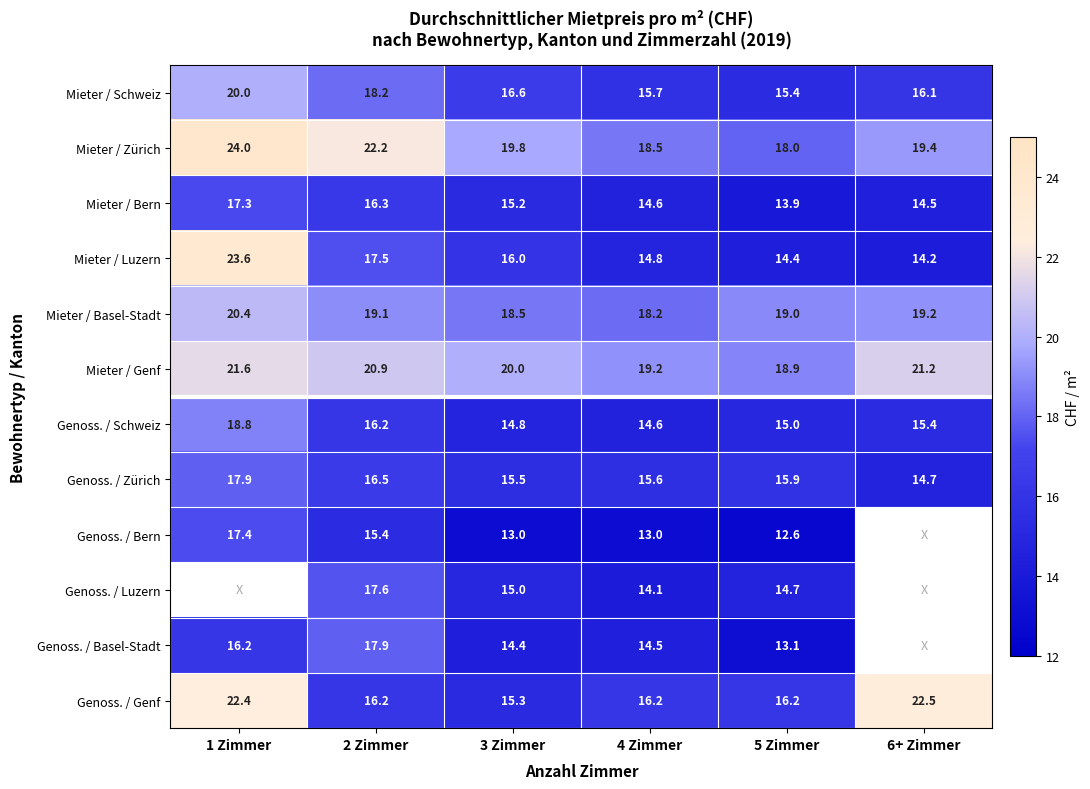

What is the sum of the Mieter / Schweiz values at 4 Zimmer and 1 Zimmer?

35.7